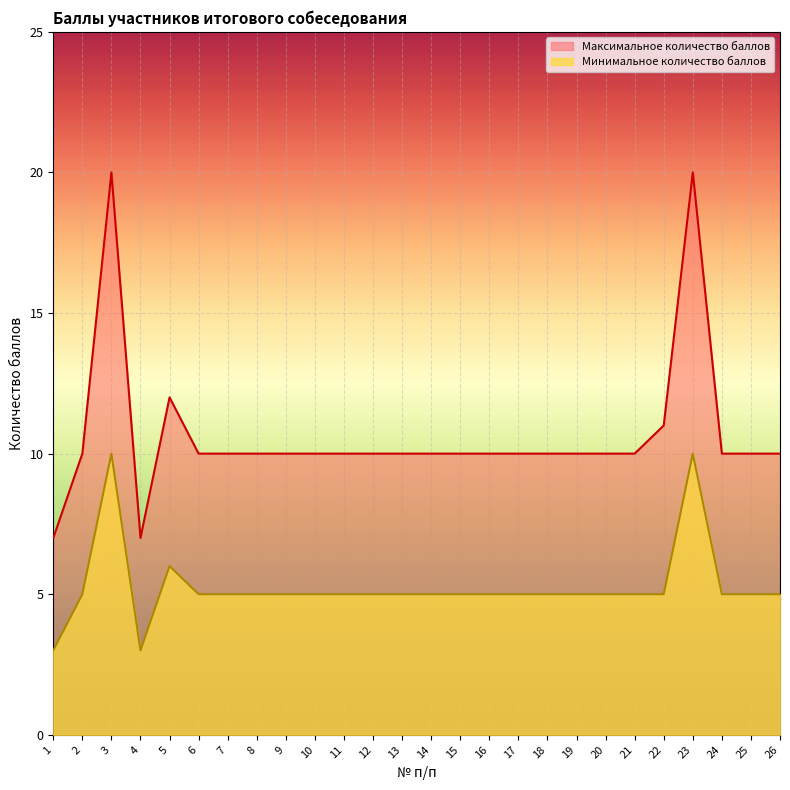

True or false: Максимальное количество баллов and Минимальное количество баллов cross at least once.

False